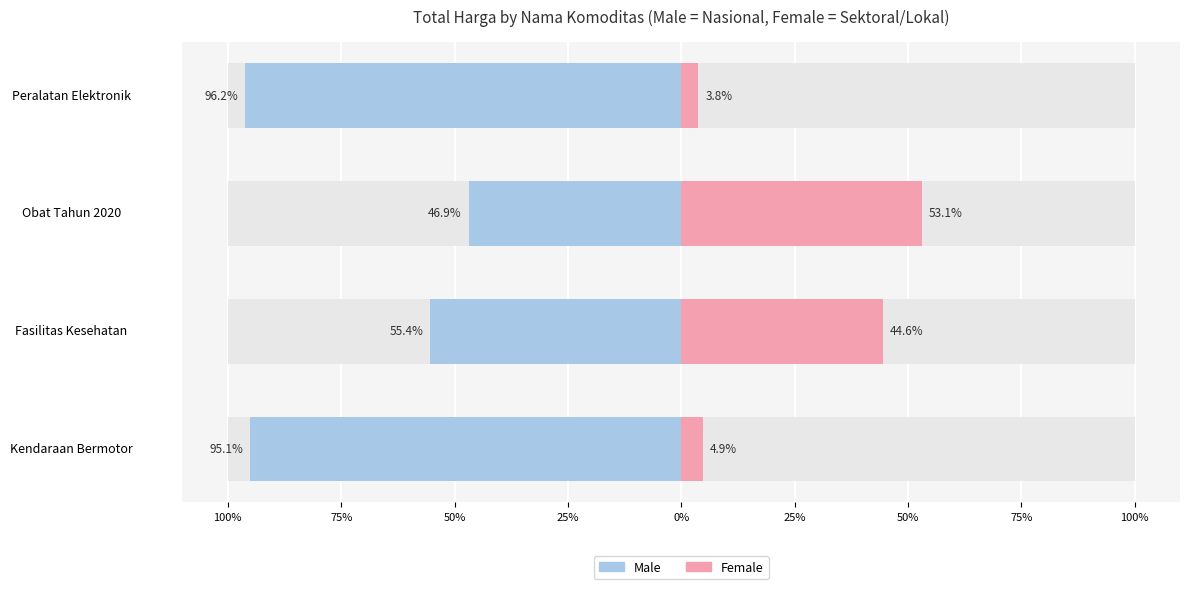

Is it true that Female equals 5.1 at Peralatan Elektronik?

False